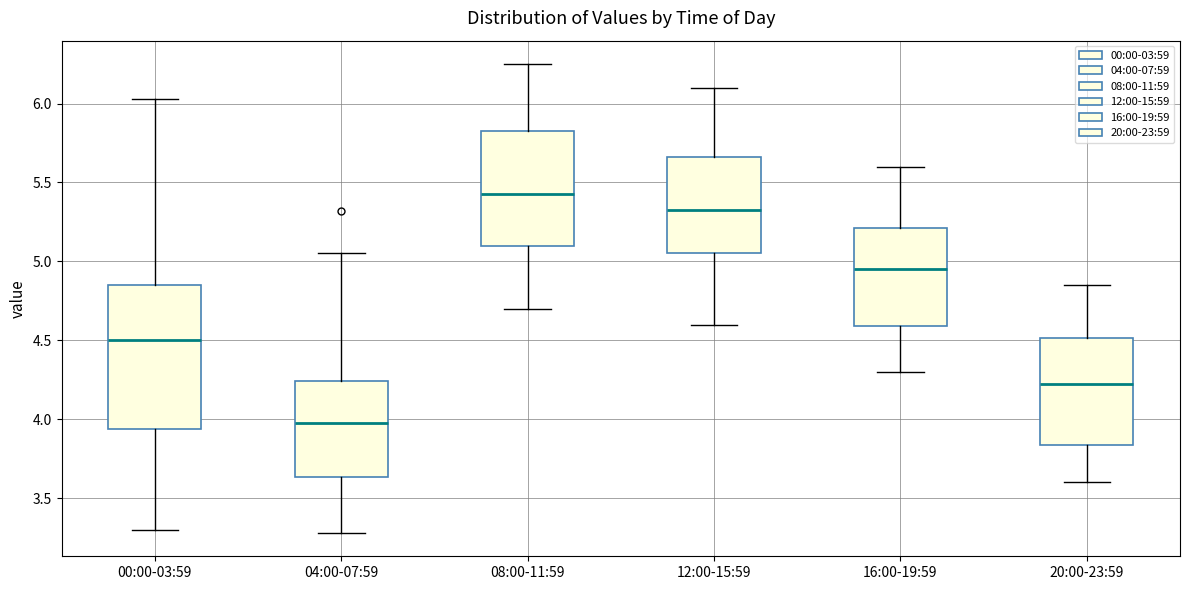

Where is the lower edge of the box for 20:00-23:59 on the y-axis? The values are not printed on the chart, so give them approximately, as read against the axis.

3.85